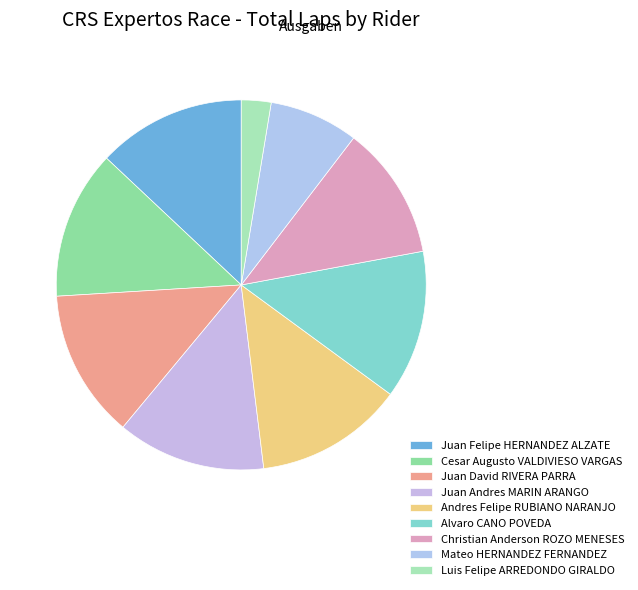

What percentage do Mateo HERNANDEZ FERNANDEZ and Alvaro CANO POVEDA together represent?

20.8%